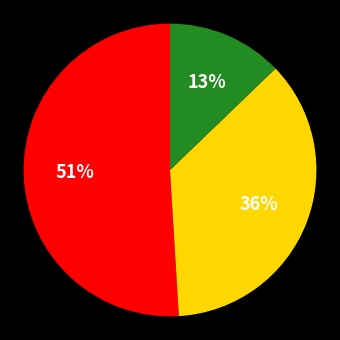

How many slices are in this pie chart?

3